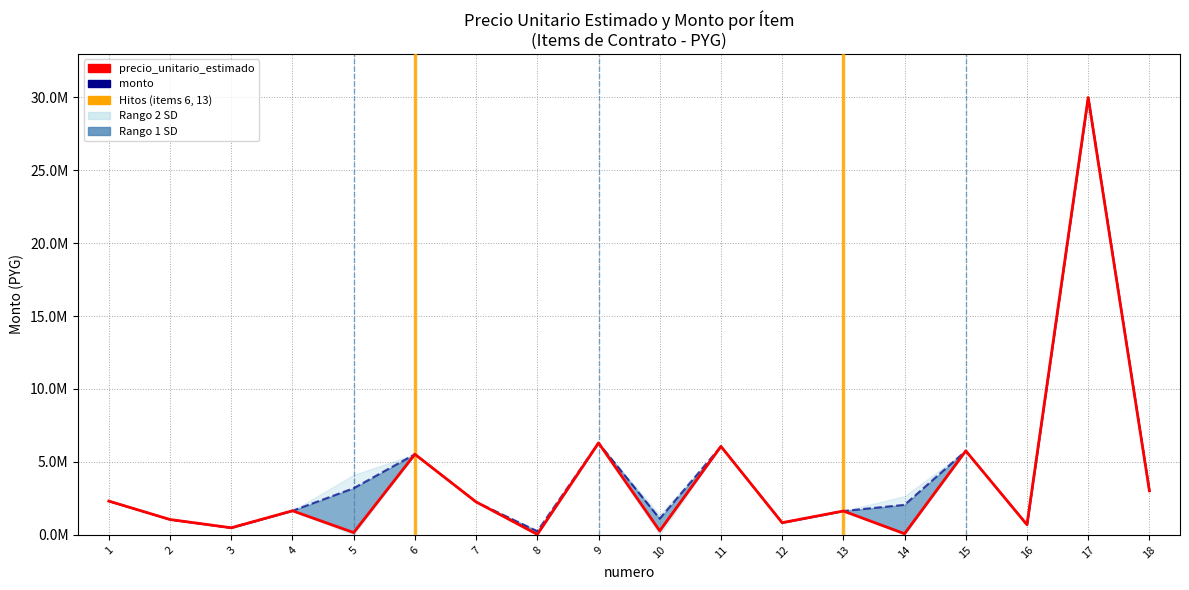

At which category does precio_unitario_estimado reach its first local valley?

3